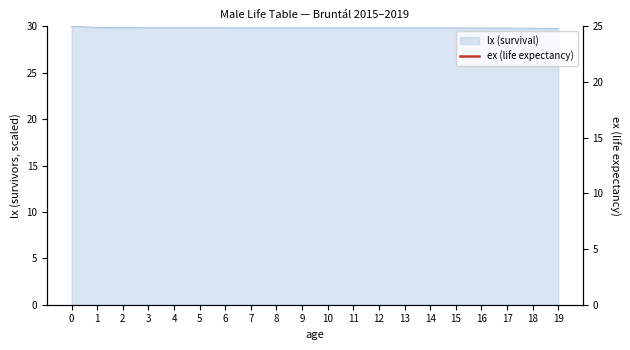

Which has a higher value, 11 or 14?

11